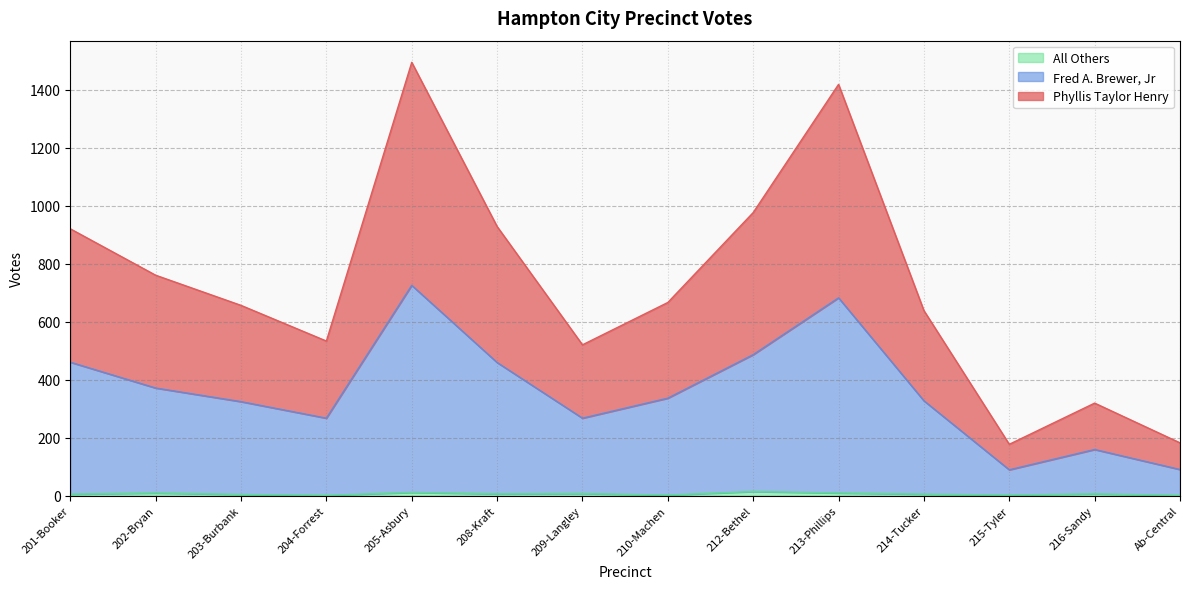

Reading left to right, extract all data points from this chart.

Phyllis Taylor Henry: 201-Booker=920	202-Bryan=760	203-Burbank=656	204-Forrest=533	205-Asbury=1494	208-Kraft=928	209-Langley=520	210-Machen=666	212-Bethel=976	213-Phillips=1418	214-Tucker=638	215-Tyler=177	216-Sandy=319	Ab-Central=182
Fred A. Brewer, Jr: 201-Booker=460	202-Bryan=371	203-Burbank=324	204-Forrest=267	205-Asbury=725	208-Kraft=459	209-Langley=267	210-Machen=336	212-Bethel=486	213-Phillips=682	214-Tucker=327	215-Tyler=89	216-Sandy=159	Ab-Central=90
All Others: 201-Booker=5	202-Bryan=9	203-Burbank=4	204-Forrest=1	205-Asbury=11	208-Kraft=6	209-Langley=7	210-Machen=2	212-Bethel=14	213-Phillips=9	214-Tucker=5	215-Tyler=2	216-Sandy=6	Ab-Central=1